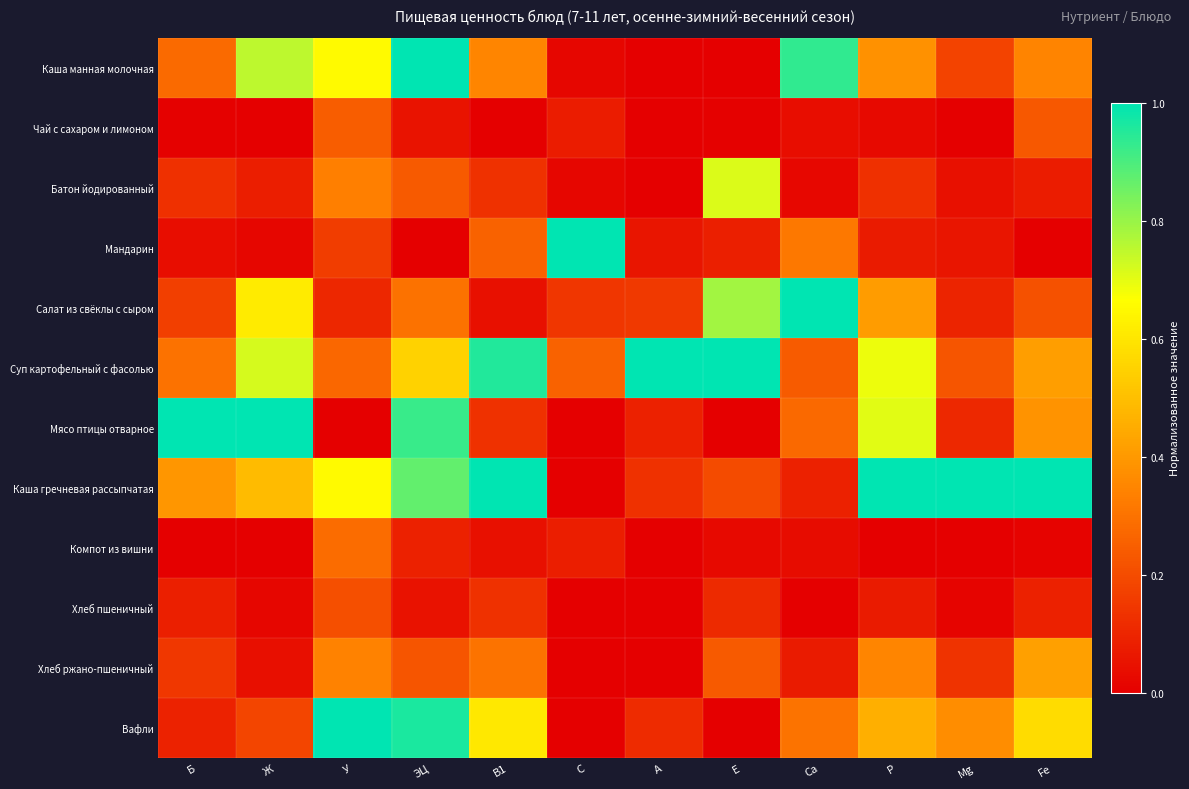

Reading left to right, list all the values displayed in this chart.

Каша манная молочная: Б=0.3	Ж=0.8	У=0.7	ЭЦ=1.0	В1=0.3	С=0.0	А=0.0	Е=0.0	Са=0.9	Р=0.4	Mg=0.2	Fe=0.3
Чай с сахаром и лимоном: Б=0.0	Ж=0.0	У=0.2	ЭЦ=0.1	В1=0.0	С=0.1	А=0.0	Е=0.0	Са=0.0	Р=0.0	Mg=0.0	Fe=0.2
Батон йодированный: Б=0.1	Ж=0.1	У=0.3	ЭЦ=0.2	В1=0.1	С=0.0	А=0.0	Е=0.7	Са=0.0	Р=0.1	Mg=0.0	Fe=0.1
Мандарин: Б=0.0	Ж=0.0	У=0.2	ЭЦ=0.0	В1=0.3	С=1.0	А=0.1	Е=0.1	Са=0.3	Р=0.1	Mg=0.1	Fe=0.0
Салат из свёклы с сыром: Б=0.2	Ж=0.6	У=0.1	ЭЦ=0.3	В1=0.0	С=0.1	А=0.1	Е=0.8	Са=1.0	Р=0.4	Mg=0.1	Fe=0.2
Суп картофельный с фасолью: Б=0.3	Ж=0.7	У=0.3	ЭЦ=0.5	В1=1.0	С=0.3	А=1.0	Е=1.0	Са=0.2	Р=0.7	Mg=0.2	Fe=0.4
Мясо птицы отварное: Б=1.0	Ж=1.0	У=0.0	ЭЦ=0.9	В1=0.1	С=0.0	А=0.1	Е=0.0	Са=0.3	Р=0.7	Mg=0.1	Fe=0.4
Каша гречневая рассыпчатая: Б=0.4	Ж=0.5	У=0.7	ЭЦ=0.9	В1=1.0	С=0.0	А=0.1	Е=0.2	Са=0.1	Р=1.0	Mg=1.0	Fe=1.0
Компот из вишни: Б=0.0	Ж=0.0	У=0.3	ЭЦ=0.1	В1=0.0	С=0.1	А=0.0	Е=0.0	Са=0.0	Р=0.0	Mg=0.0	Fe=0.0
Хлеб пшеничный: Б=0.1	Ж=0.0	У=0.2	ЭЦ=0.0	В1=0.1	С=0.0	А=0.0	Е=0.1	Са=0.0	Р=0.1	Mg=0.0	Fe=0.1
Хлеб ржано-пшеничный: Б=0.1	Ж=0.0	У=0.3	ЭЦ=0.2	В1=0.3	С=0.0	А=0.0	Е=0.2	Са=0.1	Р=0.4	Mg=0.1	Fe=0.4
Вафли: Б=0.1	Ж=0.2	У=1.0	ЭЦ=1.0	В1=0.6	С=0.0	А=0.1	Е=0.0	Са=0.3	Р=0.5	Mg=0.4	Fe=0.6